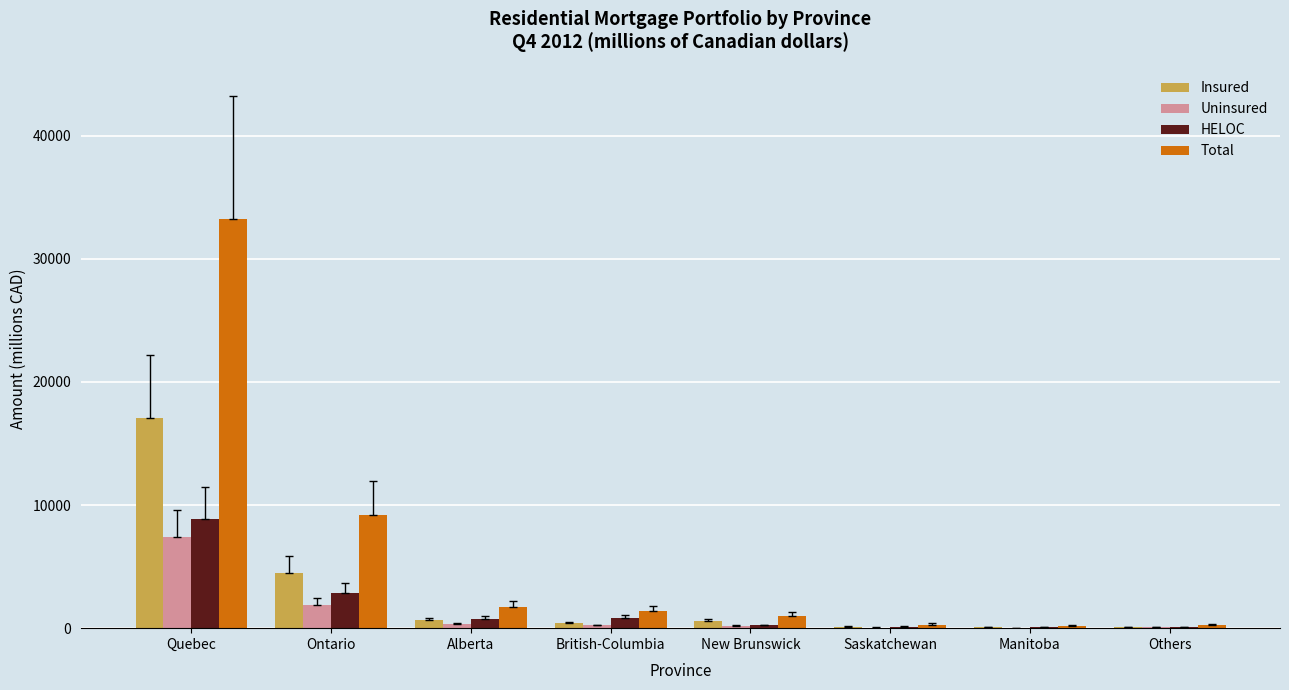

How many series are shown in this chart?

4